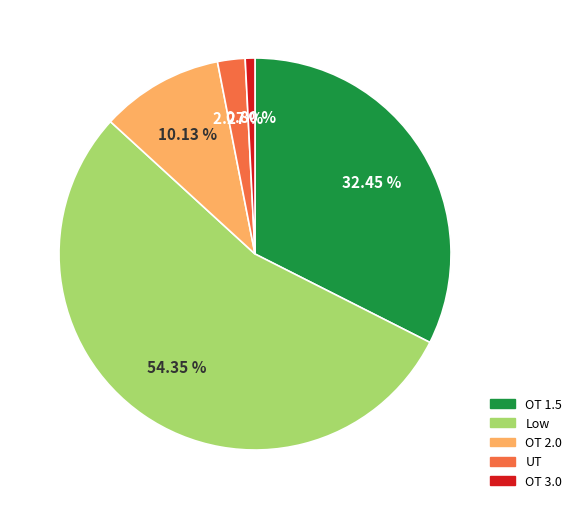

Is there a majority slice in this chart?

Yes